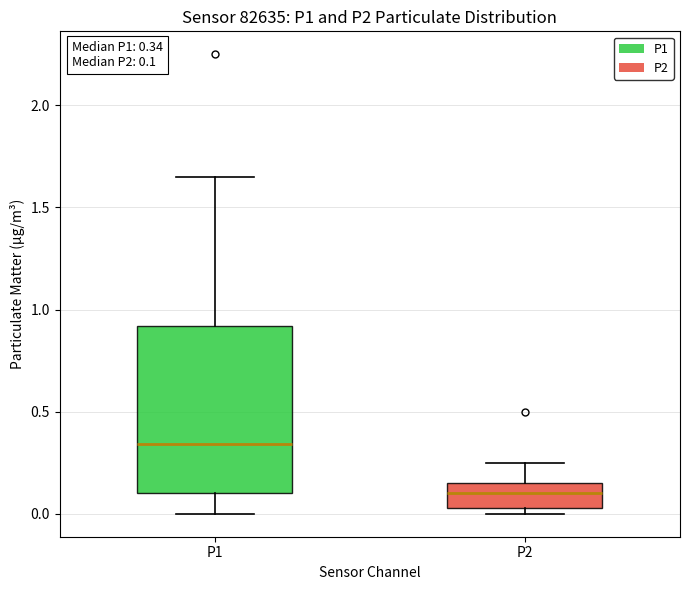

Which box has the lowest median line?

P2